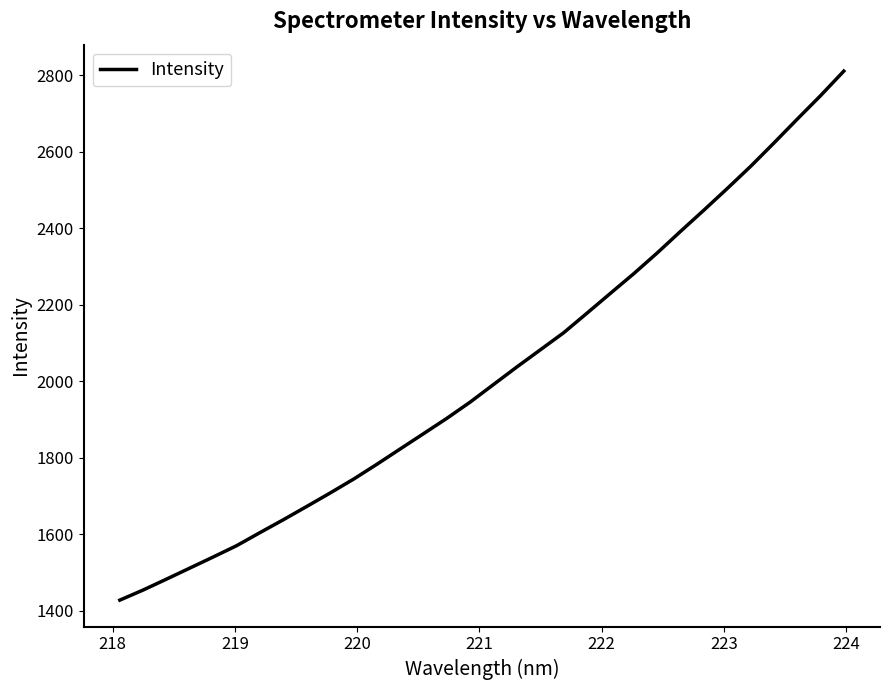

What is the smallest value displayed?

1427.5